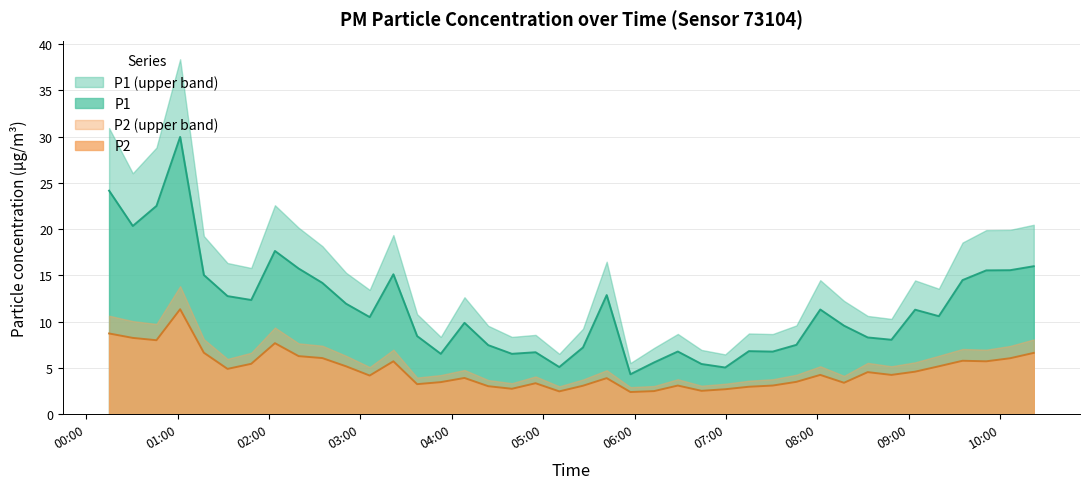

How many data points in P2 are above 4?

22